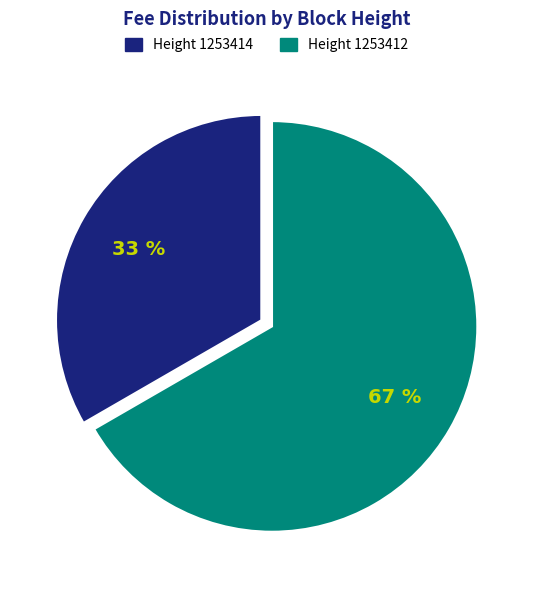

Is it true that Height 1253412 is 58% of the pie?

False